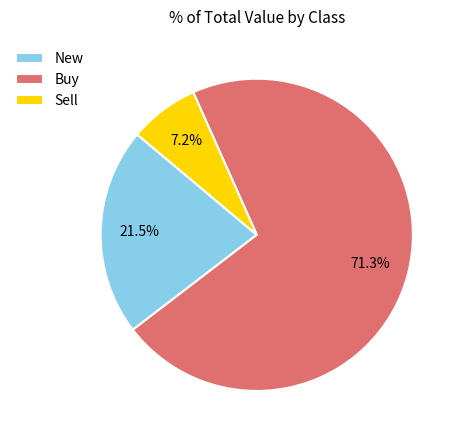

Combined, do Sell and Buy account for over 50%?

Yes